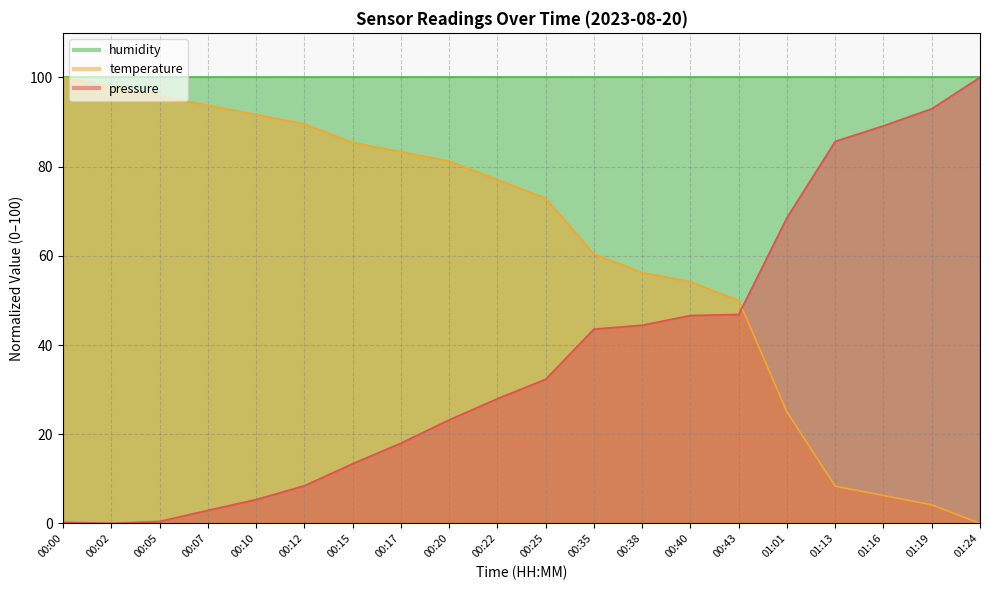

What is the sum of all temperature values?

1233.3